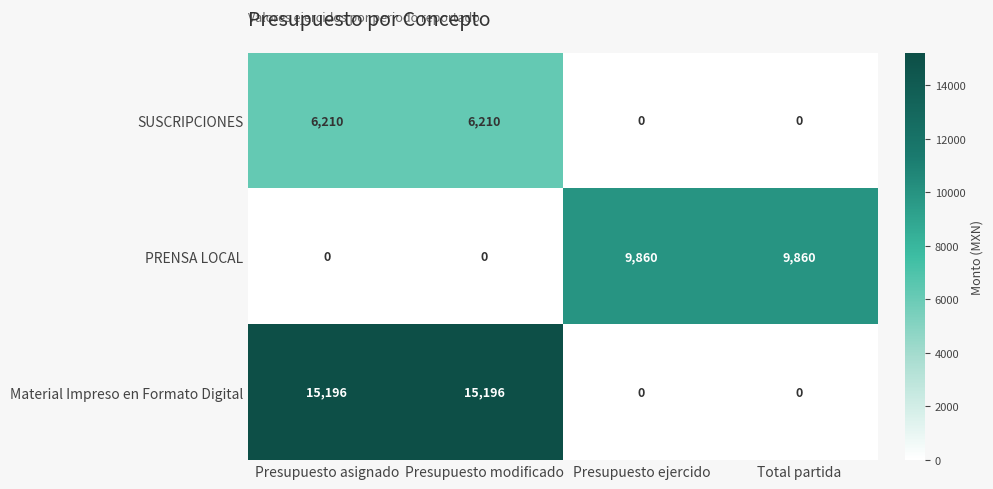

What is the maximum value shown in the chart?

15196